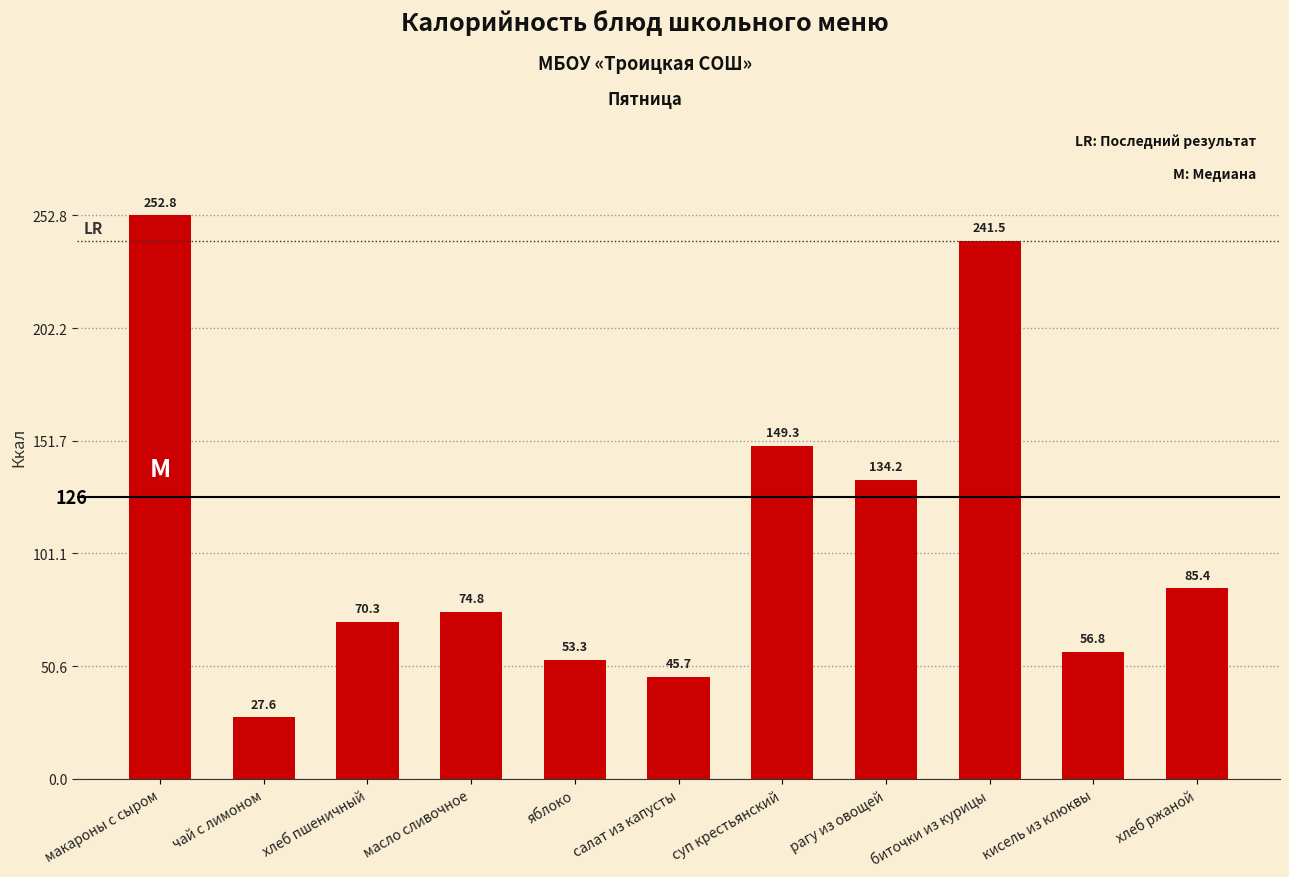

List the labels in order of value, largest first.

макароны с сыром, биточки из курицы, суп крестьянский, рагу из овощей, хлеб ржаной, масло сливочное, хлеб пшеничный, кисель из клюквы, яблоко, салат из капусты, чай с лимоном